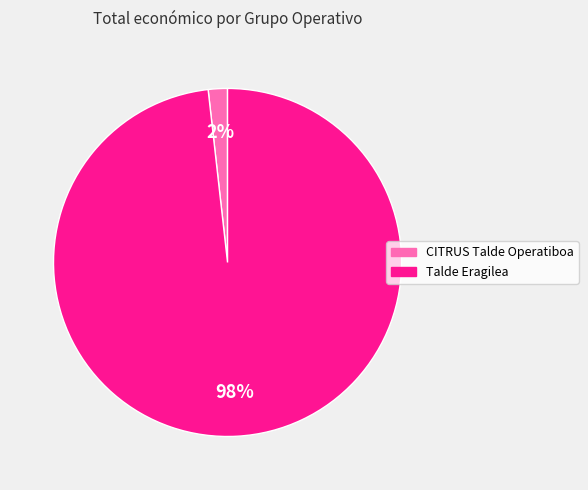

Which category has the biggest portion of the pie?

Talde Eragilea